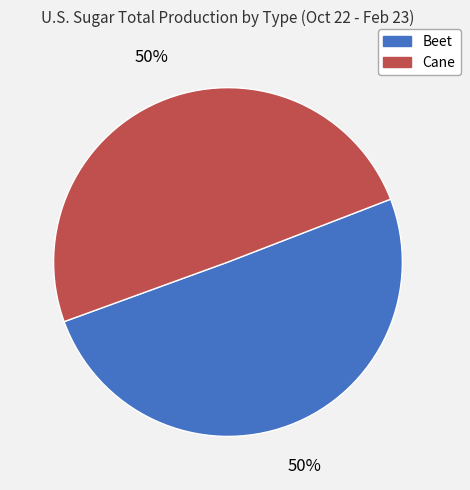

What percentage is the Beet slice, to the nearest percent?

50%